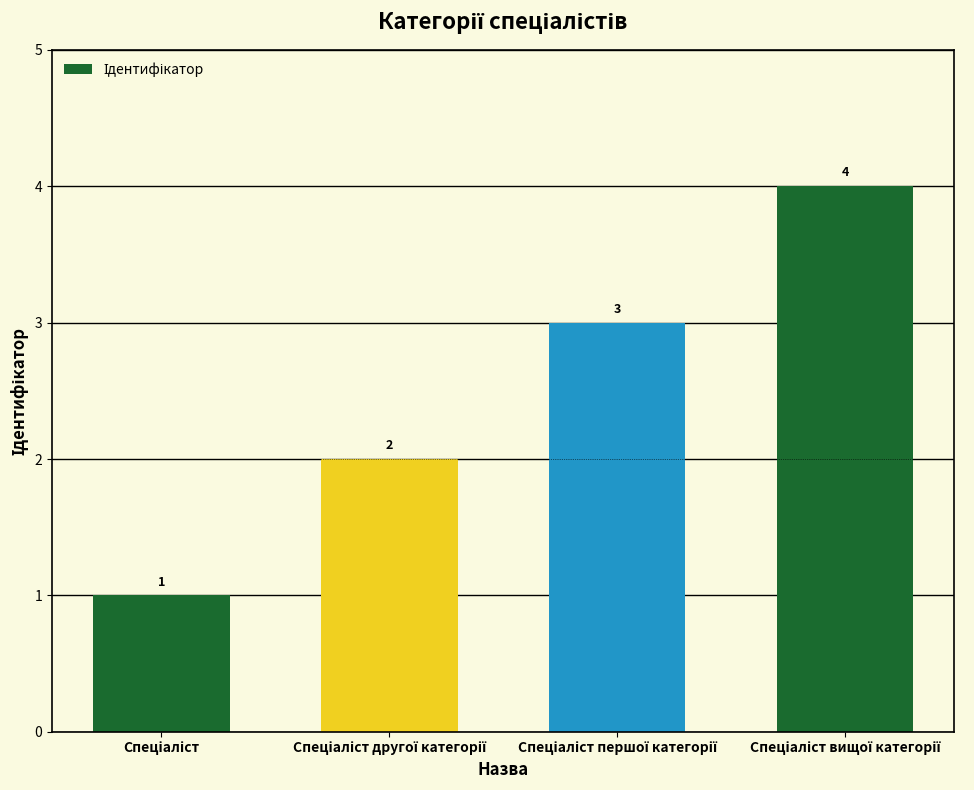

What is the difference between the second highest and minimum values?

2